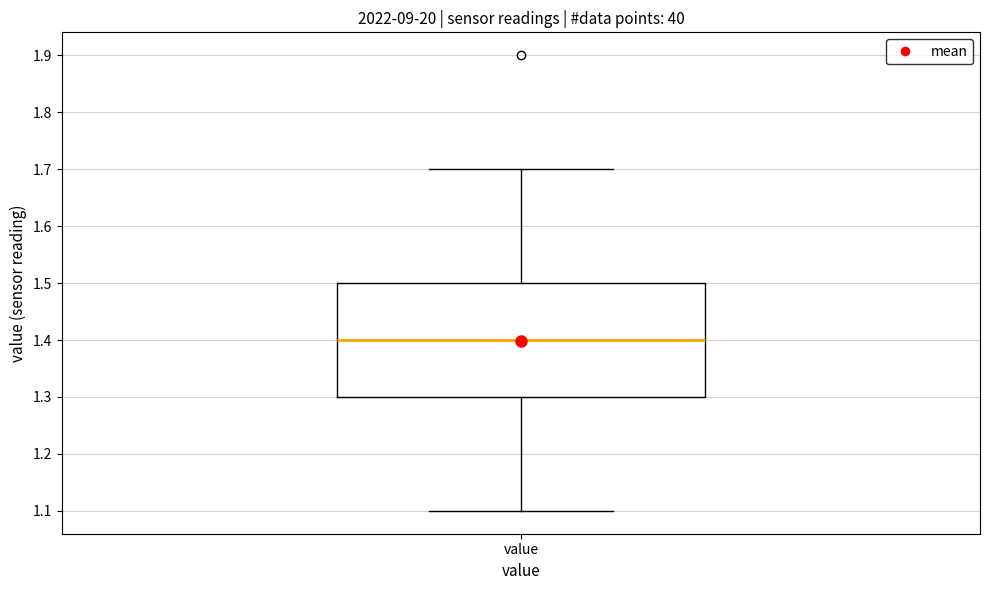

Transcribe this box plot: give where the median line is, the range the box spans, and where the two whiskers end, as read against the y-axis. The values are not printed on the chart, so give them approximately, as read against the axis.

median 1.4, box 1.3 to 1.5, whiskers 1.1 to 1.7